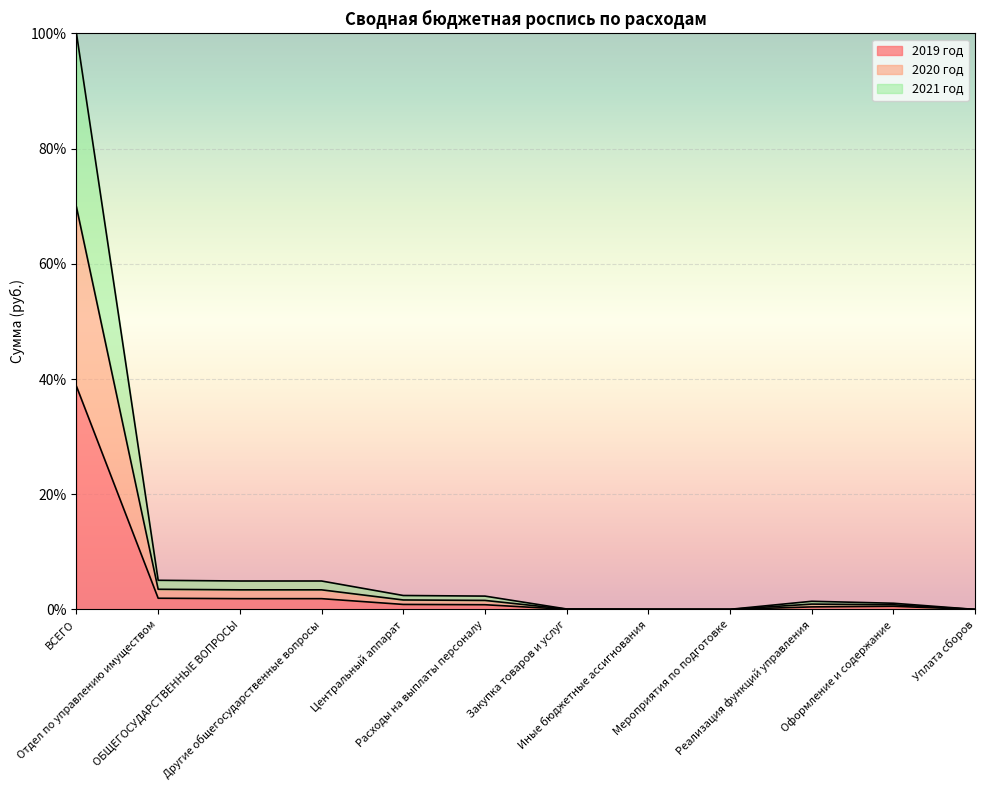

Where is the first local maximum for 2019 год?

Иные бюджетные ассигнования